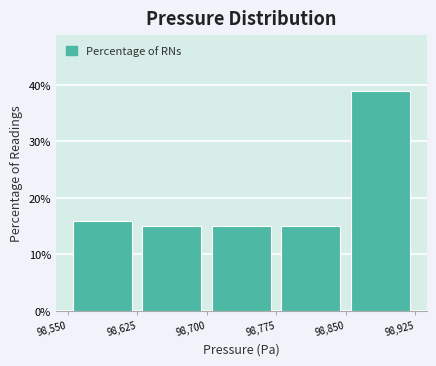

Reading left to right, list every bar in this chart as the range it spans on the x-axis followed by its height. The values are not printed on the chart, so give them approximately, as read against the axis.

98,550 to 98,625: 16
98,625 to 98,700: 15
98,700 to 98,775: 15
98,775 to 98,850: 15
98,850 to 98,925: 39